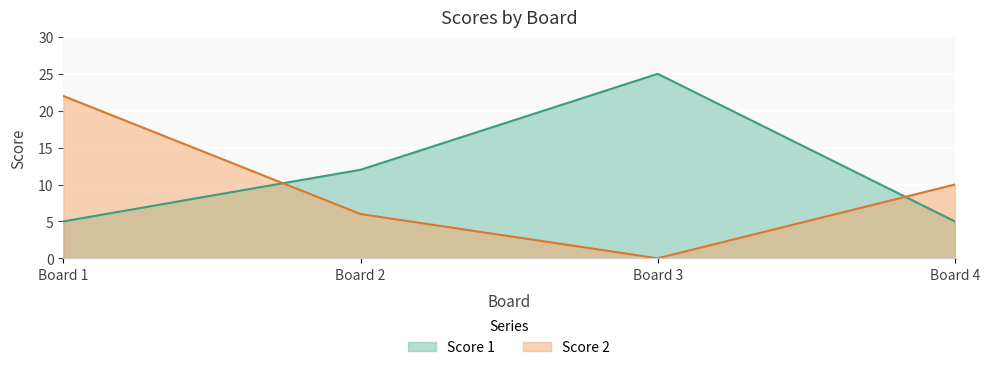

True or false: Score 1 has more than 2 points higher than both neighbors.

False